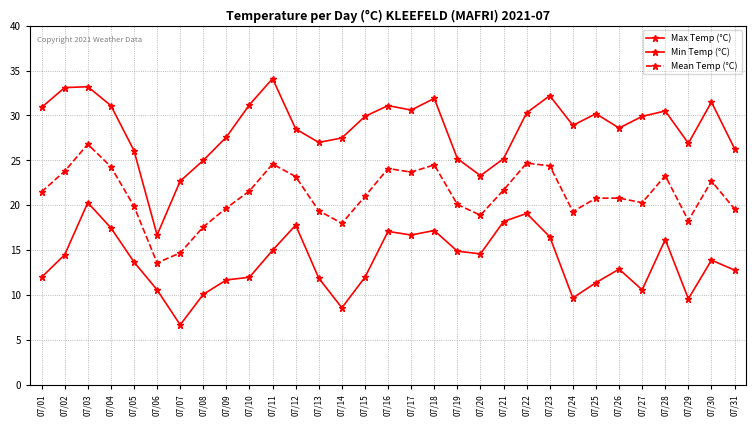

Count the number of data series in this chart.

3